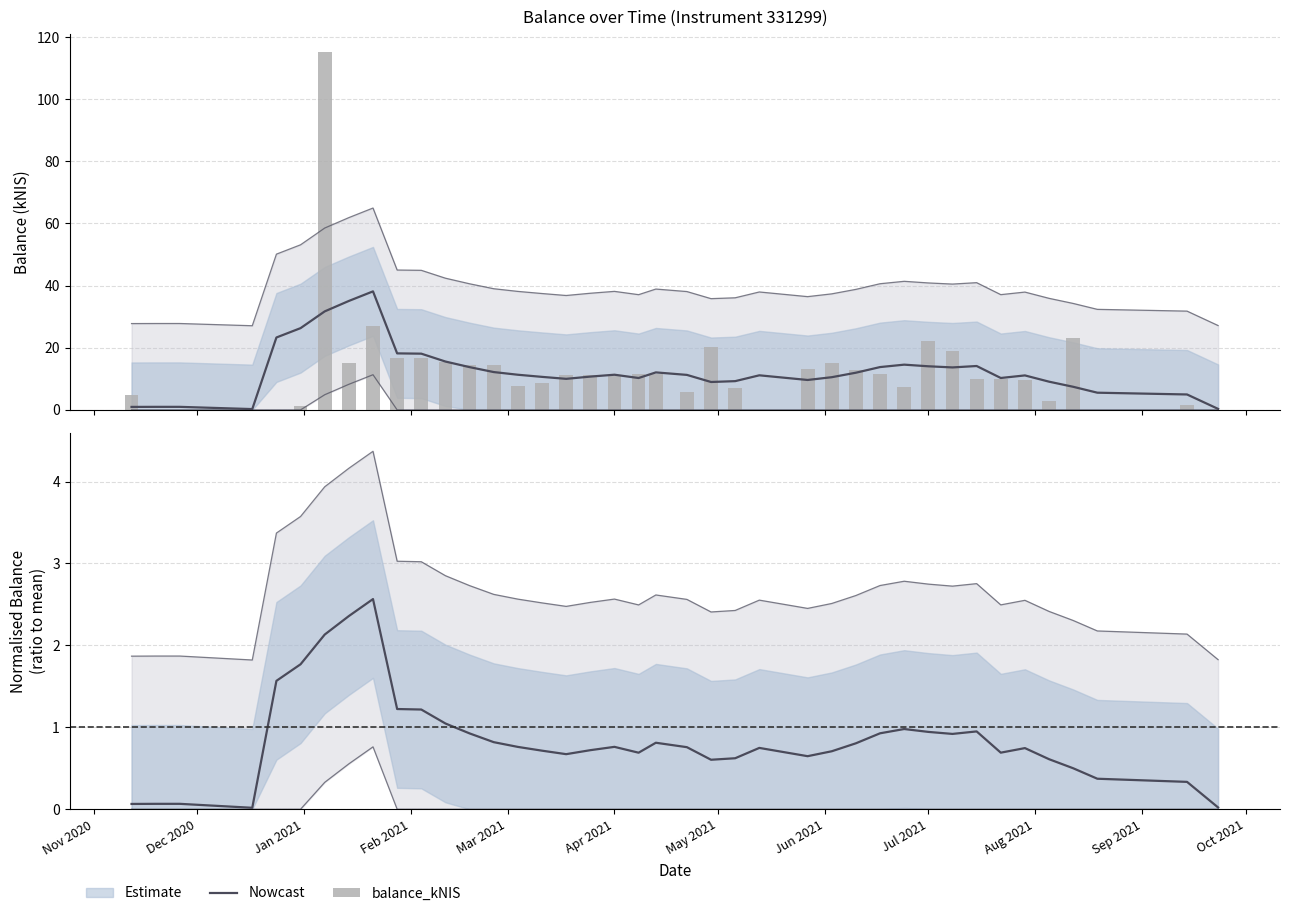

What is the value of the Nowcast bar at the 17th from the left?

0.7